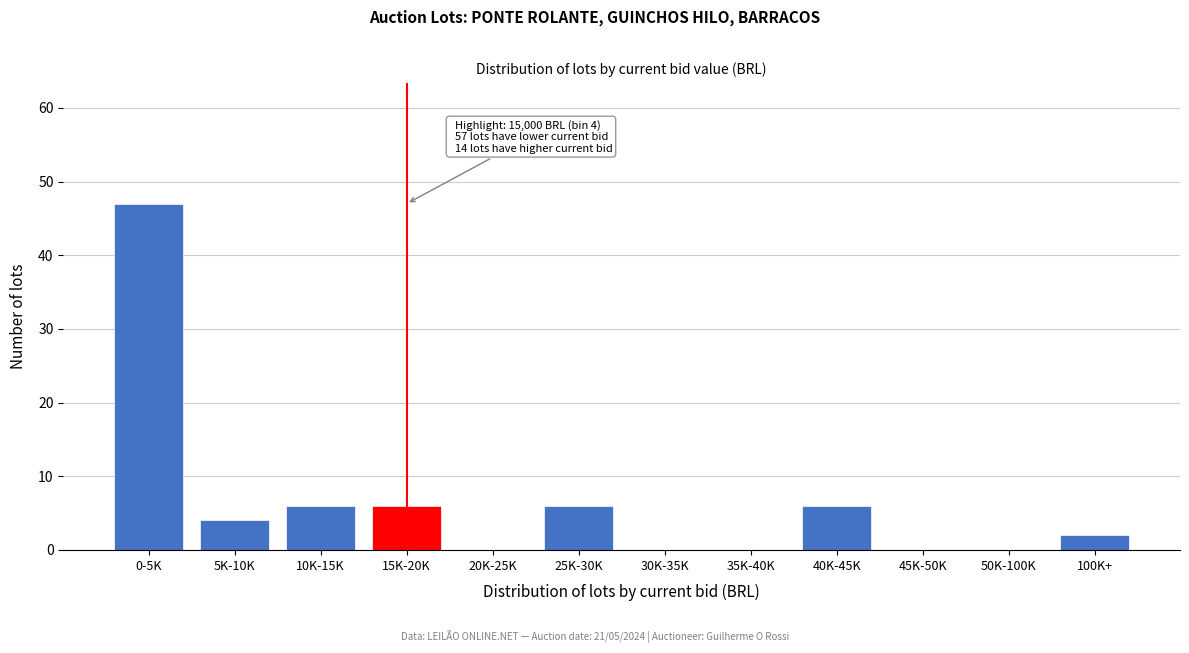

Reading left to right, extract all data points from this chart.

0-5K=47	5K-10K=4	10K-15K=6	15K-20K=6	20K-25K=0	25K-30K=6	30K-35K=0	35K-40K=0	40K-45K=6	45K-50K=0	50K-100K=0	100K+=2